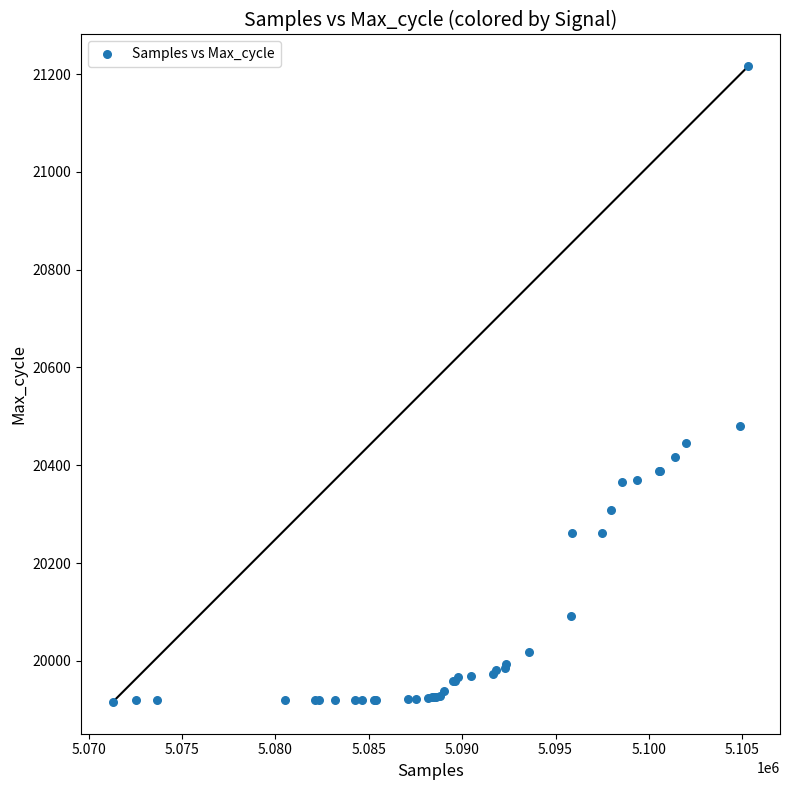

What Y value in the scatter plot is closest to 20566?

20481